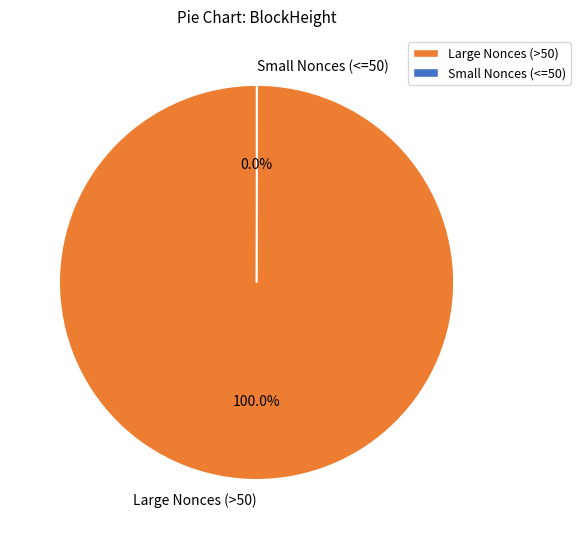

To the nearest percent, what is the difference between the largest and smallest slice percentages?

100%